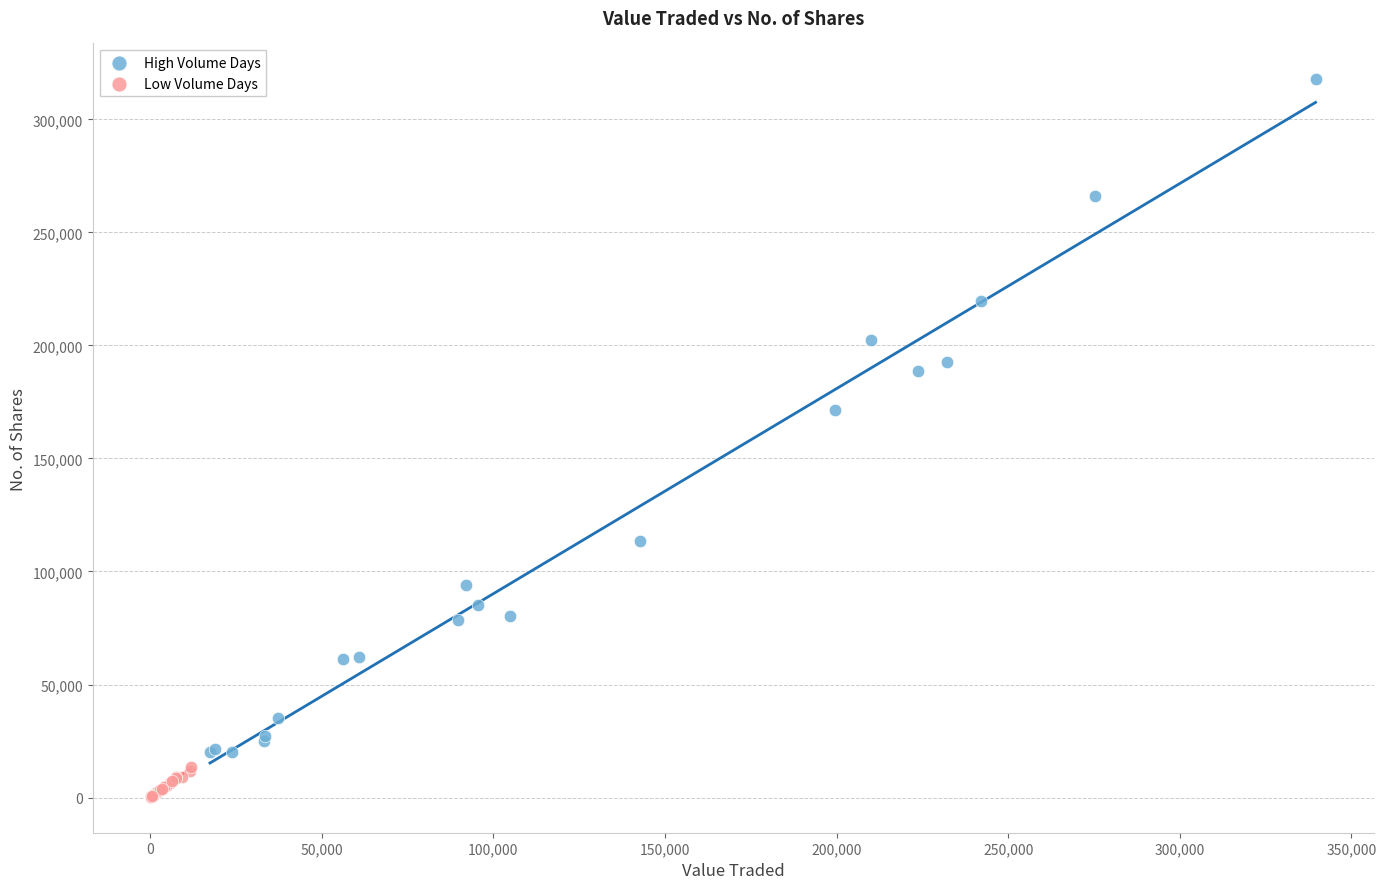

Which series has the largest Y range (max minus min)?

High Volume Days